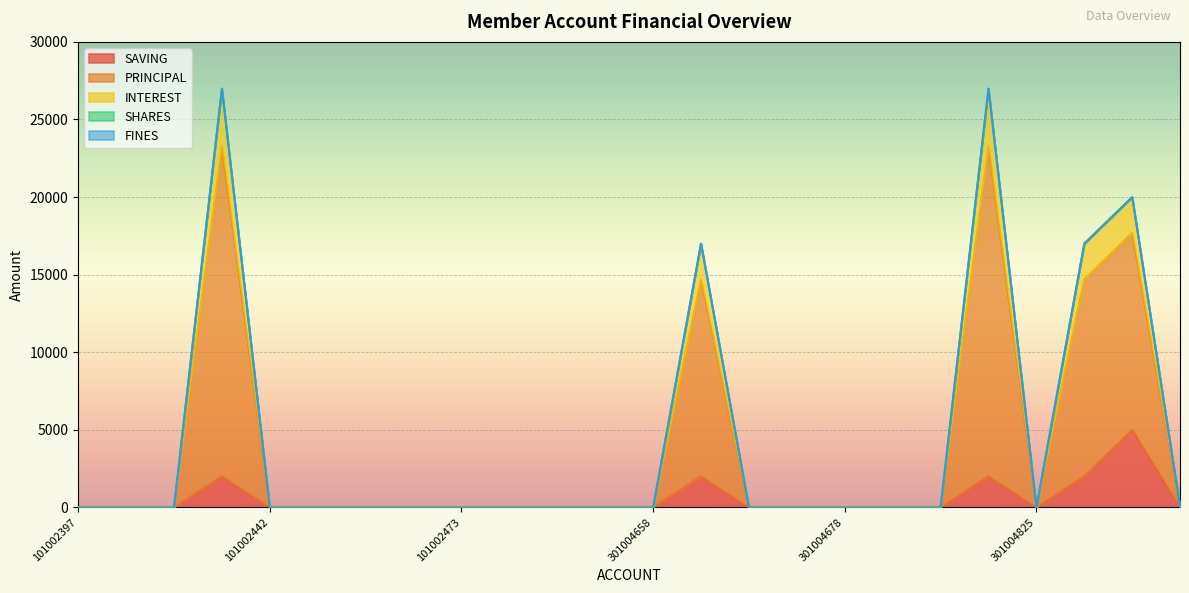

True or false: PRINCIPAL and SAVING cross at least once.

False